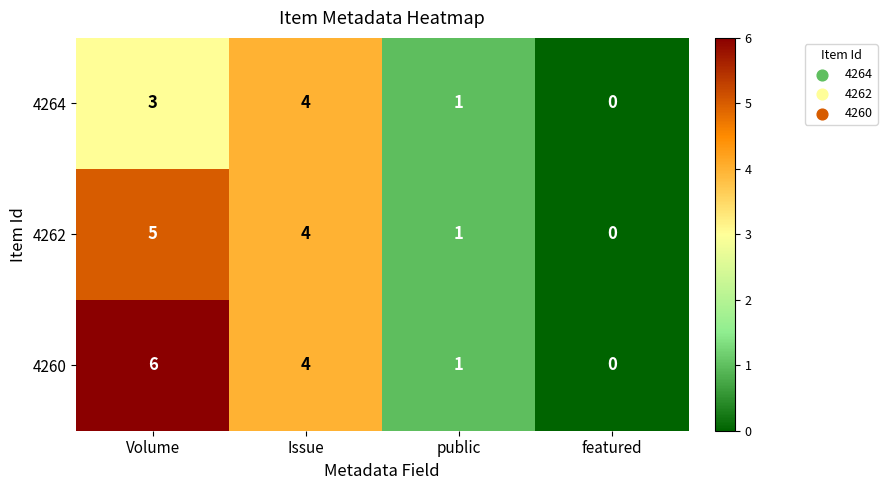

How many categories are shown in the chart?

4